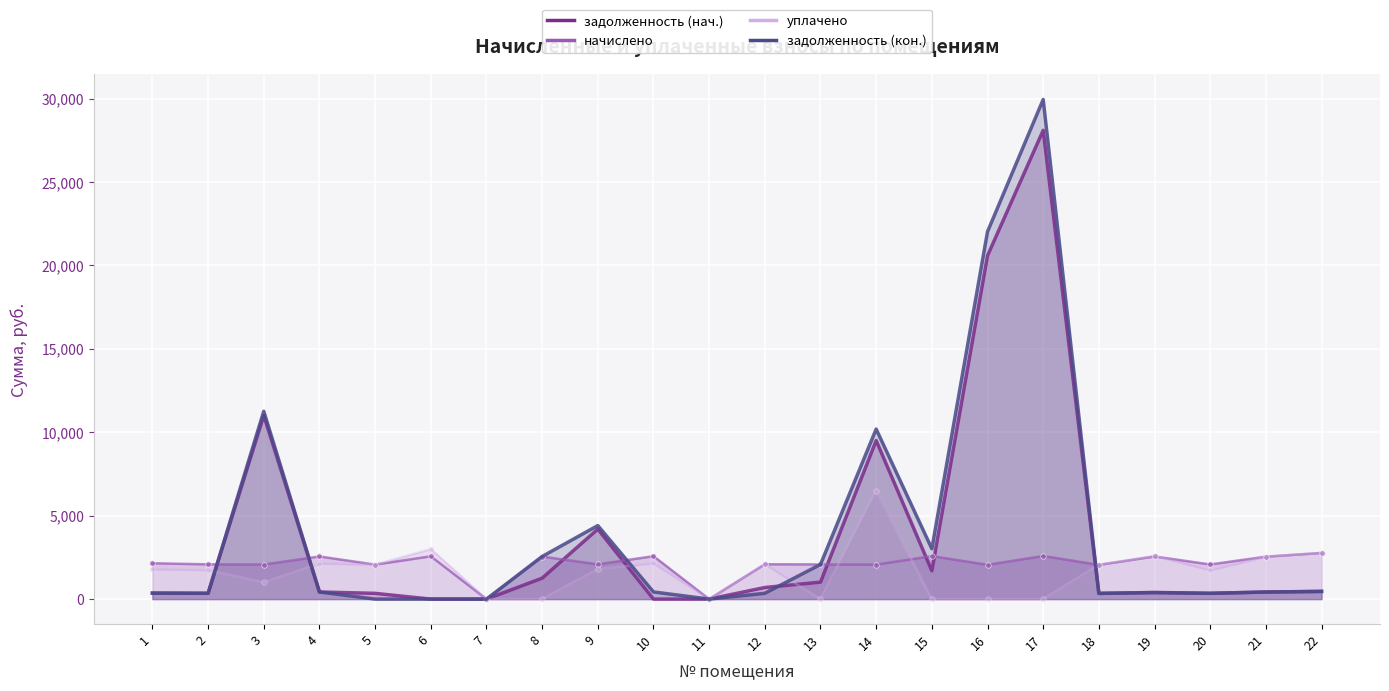

Read the начислено value at 20.

2076.5